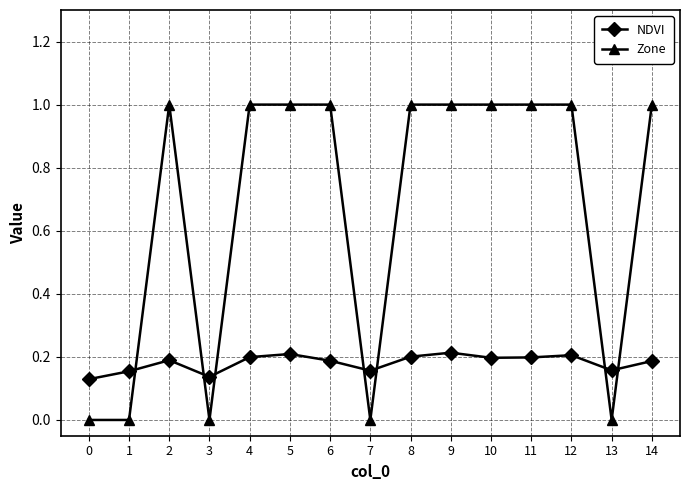

True or false: Zone and NDVI intersect in this chart.

True